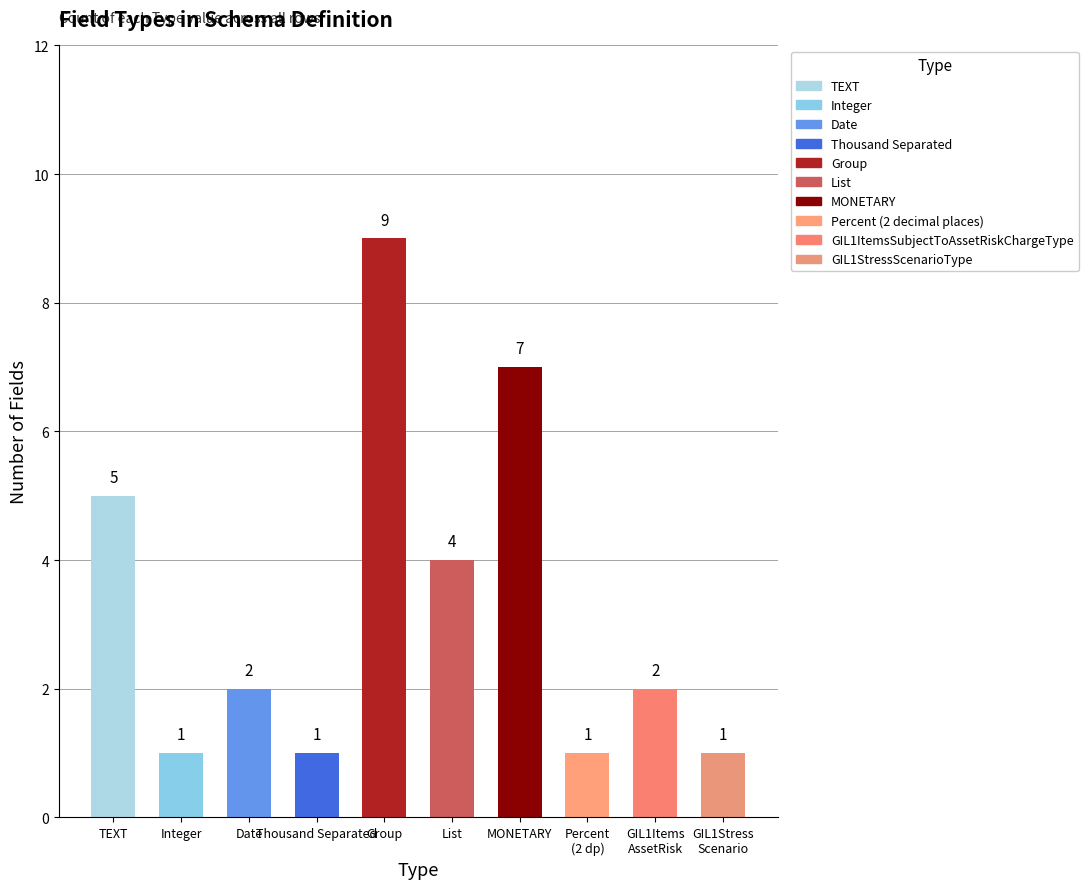

How many values are below 2?

4